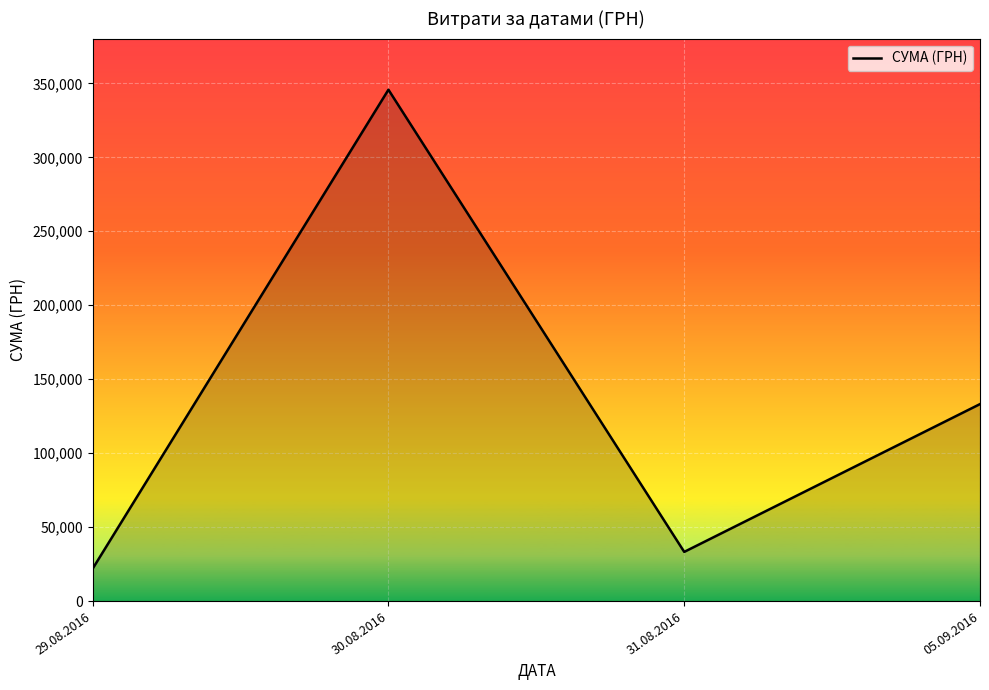

Does the chart have visible grid lines?

Yes